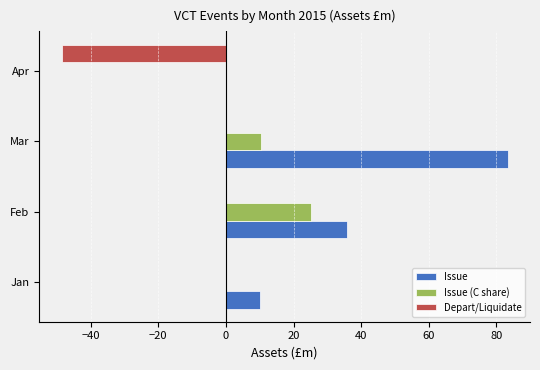

Count the number of categories in the chart.

4